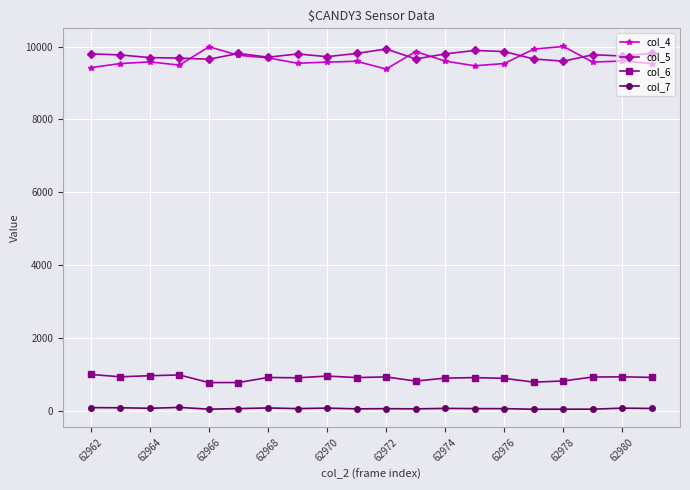

What is the maximum value shown in the chart?

10004